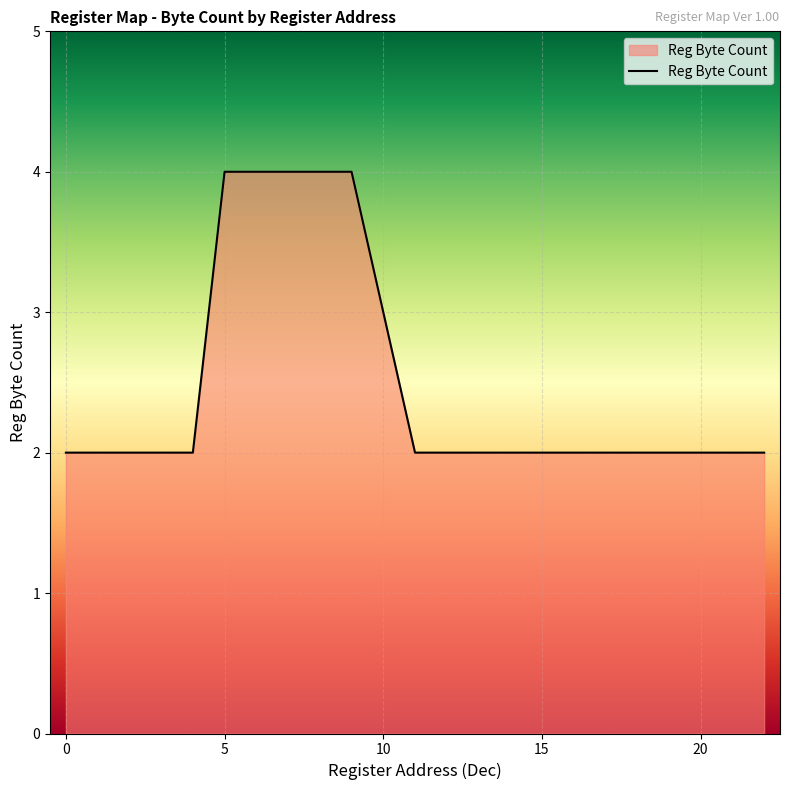

How many lines are shown in the chart?

1